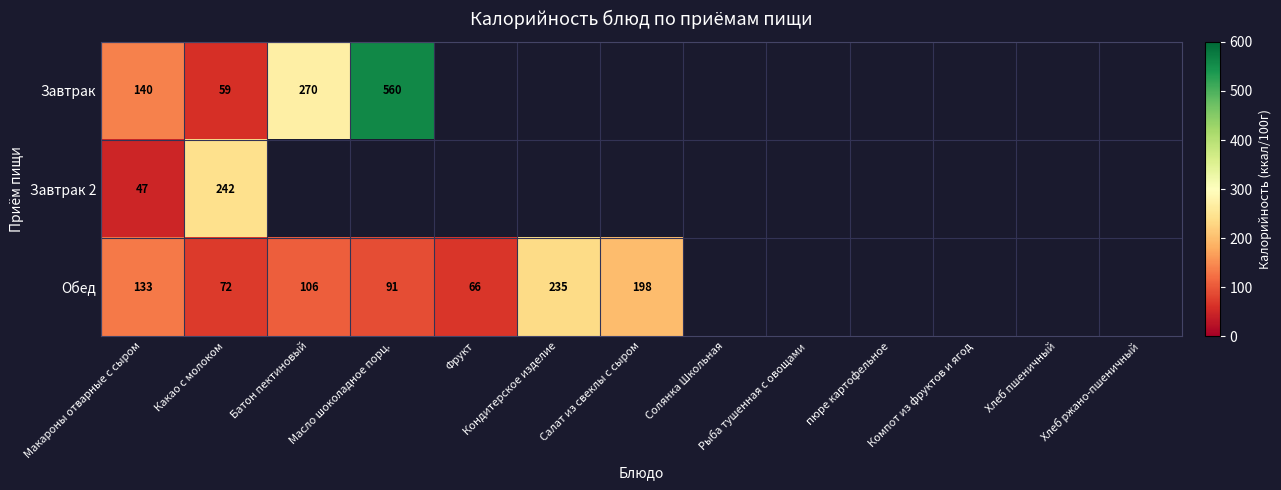

True or false: Обед has a value of 188 at Батон пектиновый.

False